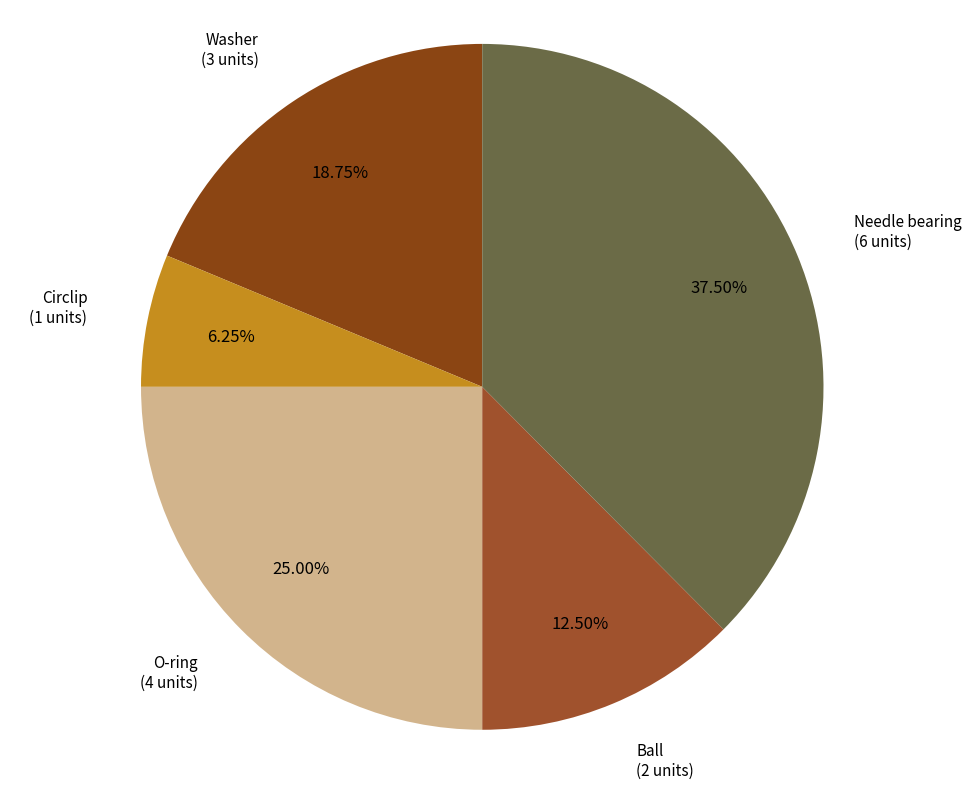

How many segments does this pie chart have?

5